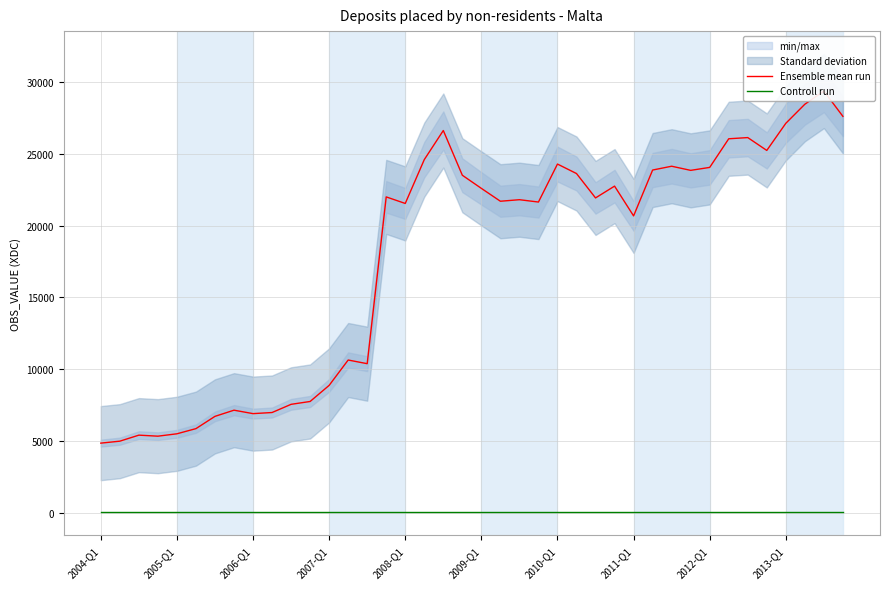

At which category is the sum across all series the highest?

38